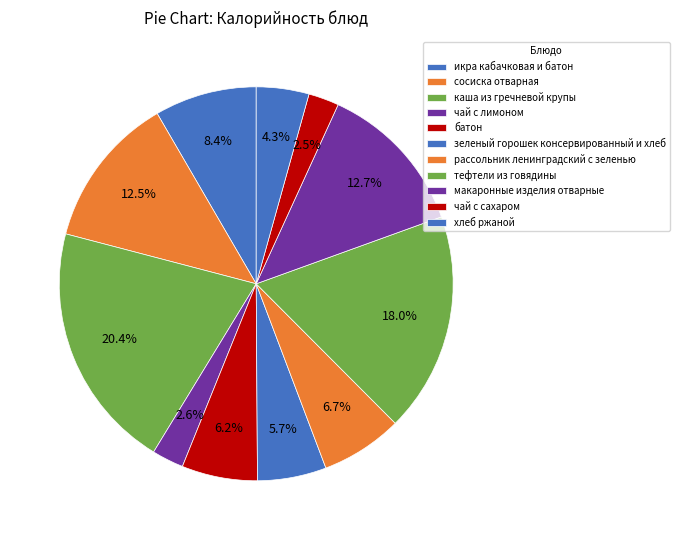

Combined, do икра кабачковая и батон and хлеб ржаной account for over 50%?

No